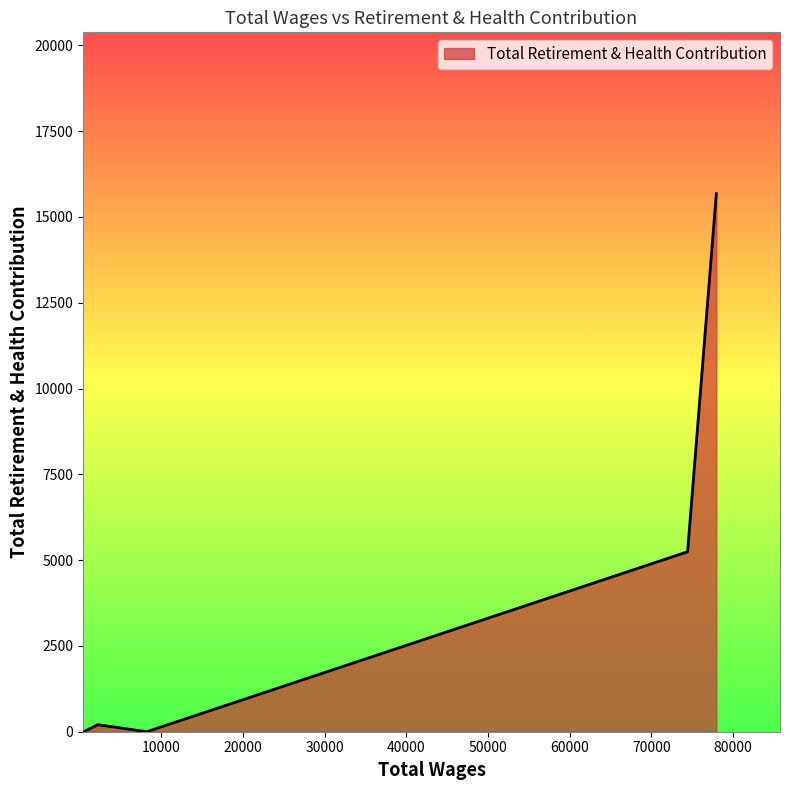

What is the difference between the maximum and minimum values?

15677